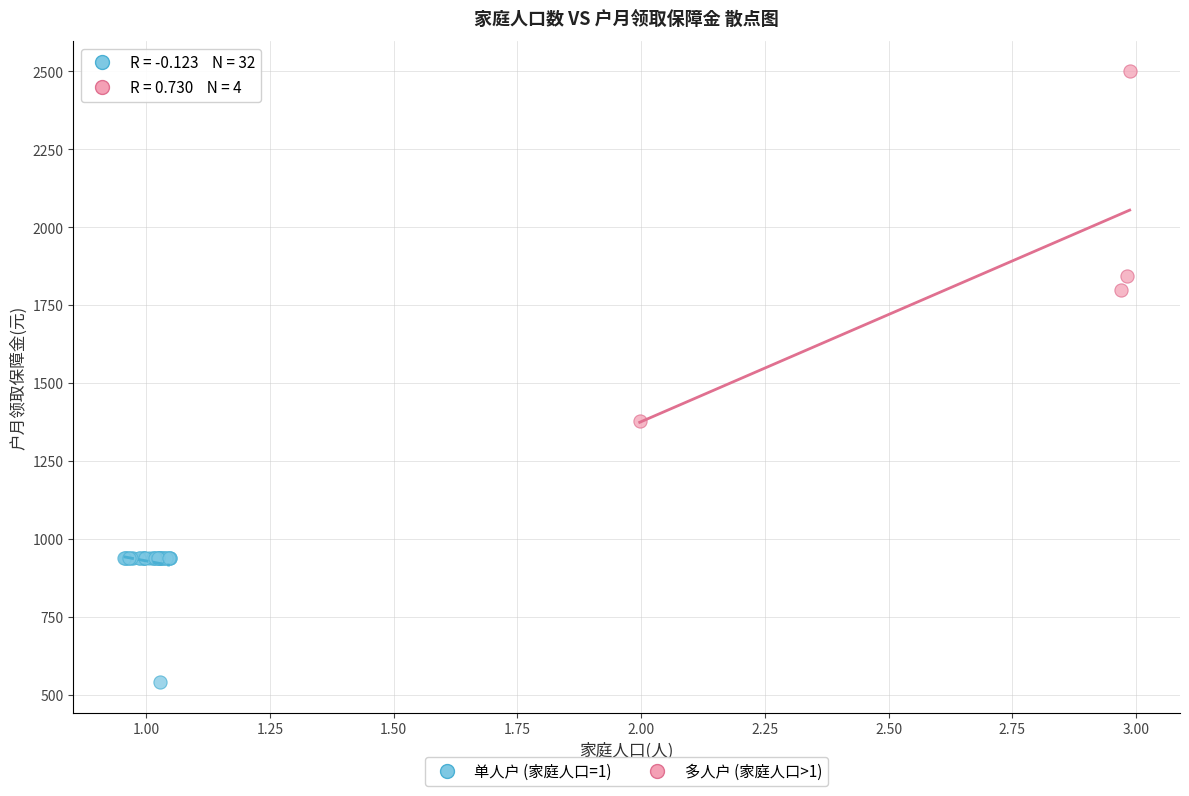

Which series has the widest spread of Y values?

多人户 (家庭人口>1)